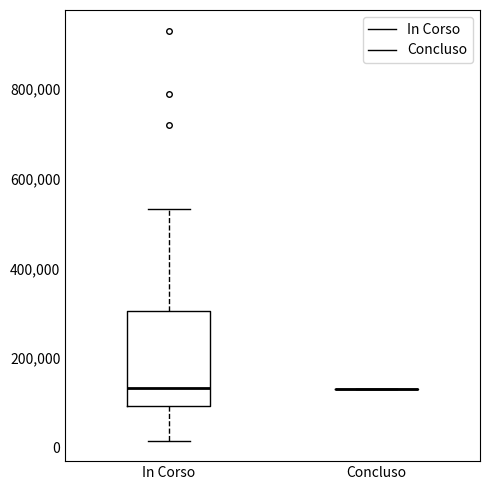

Reading left to right, read every box against the y-axis: the position of its median line, the range the box covers, and the ends of its whiskers. The values are not printed on the chart, so give them approximately, as read against the axis.

In Corso: median 140000, box 100000 to 300000, whiskers 20000 to 540000
Concluso: box collapsed to a line at 140000, whiskers 140000 to 140000